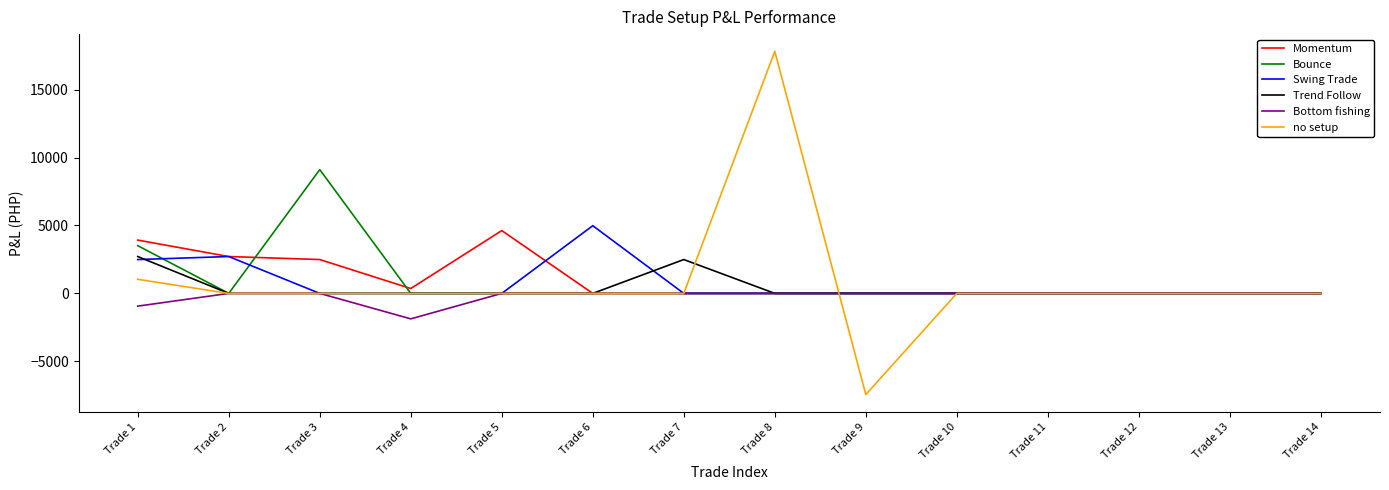

What is the maximum value for Bounce?

9115.4